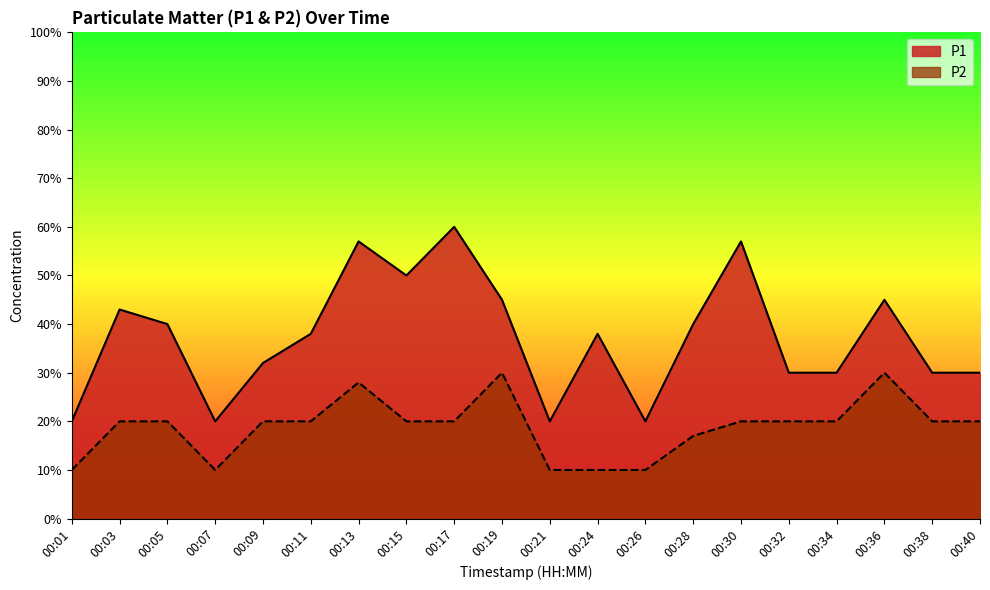

True or false: P1 and P2 intersect in this chart.

False